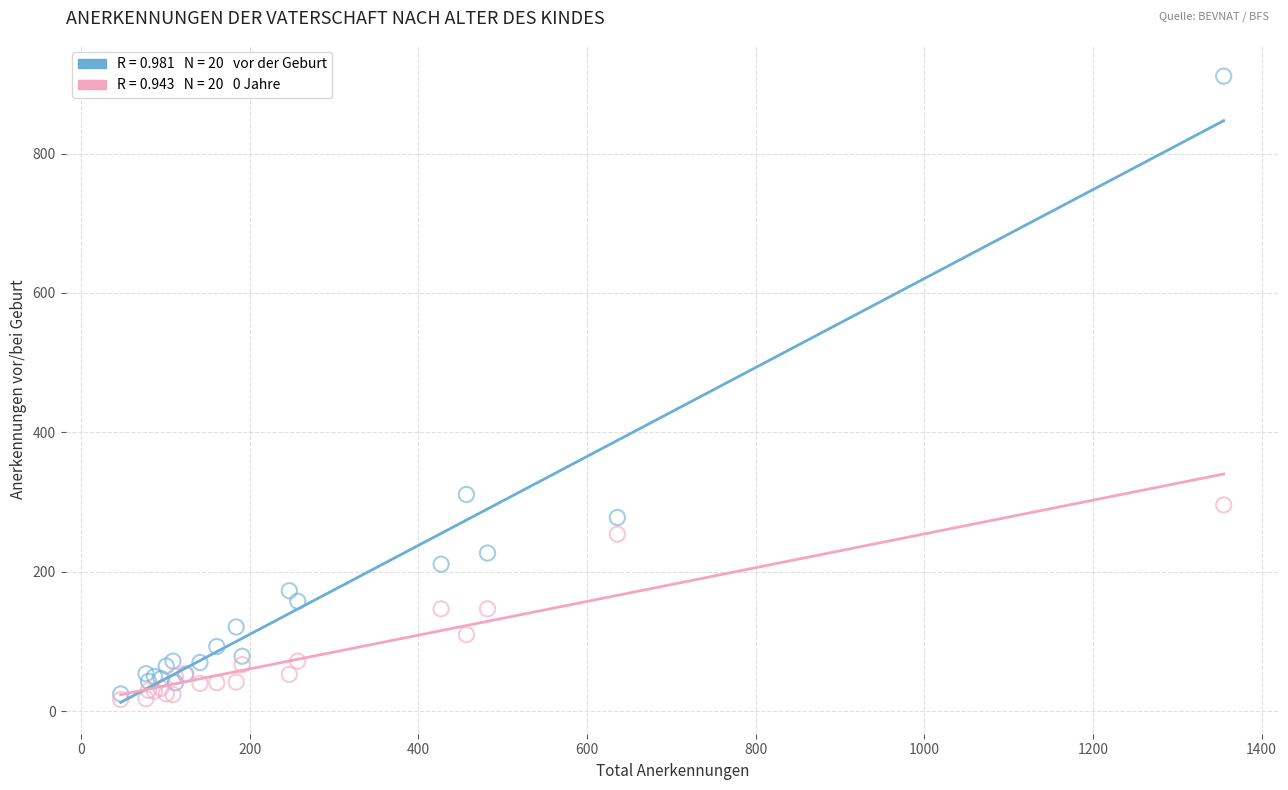

Across all series, what Y value is closest to 464?

311